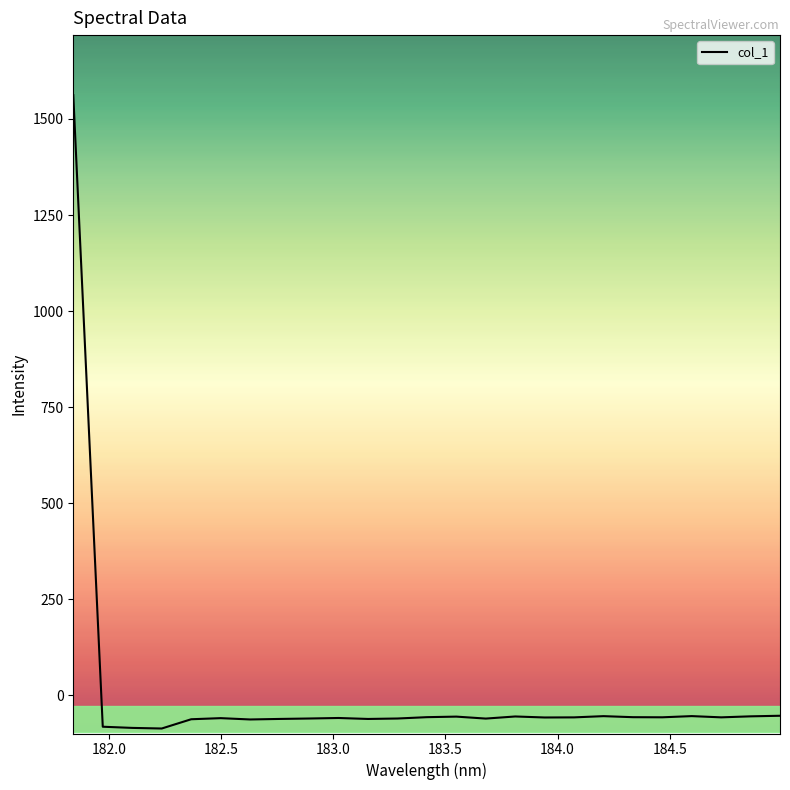

What is the minimum value for col_1?

-86.7